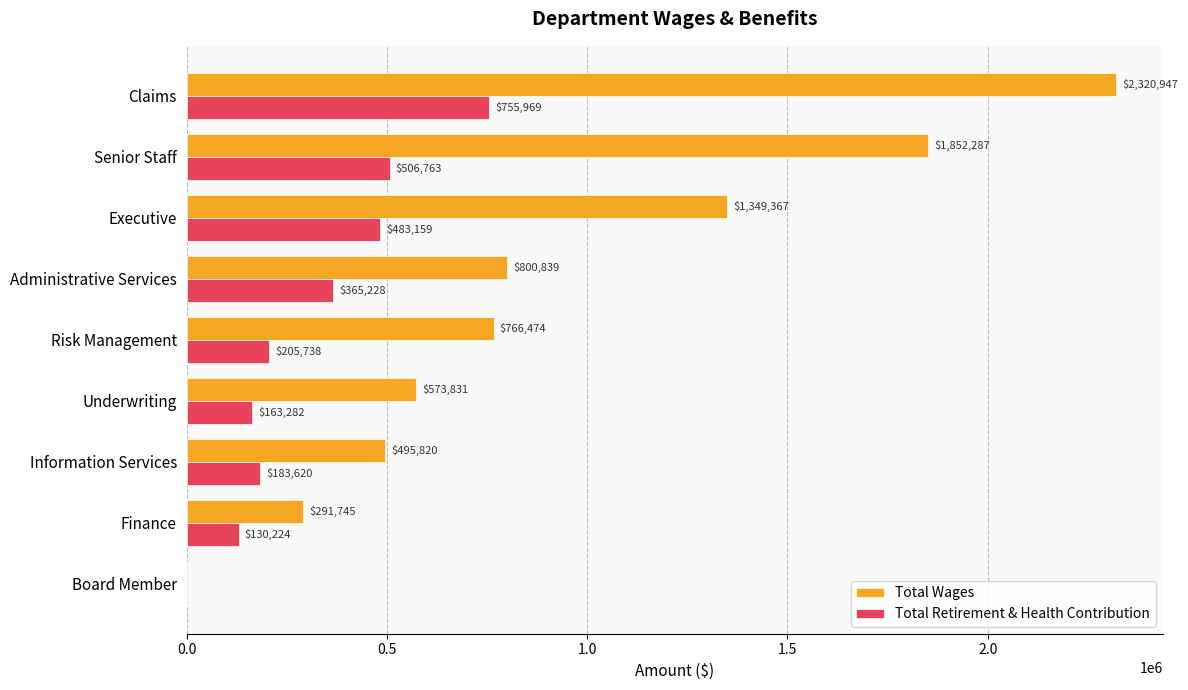

Read the Total Retirement & Health Contribution value at Underwriting, to the nearest 10.

163280